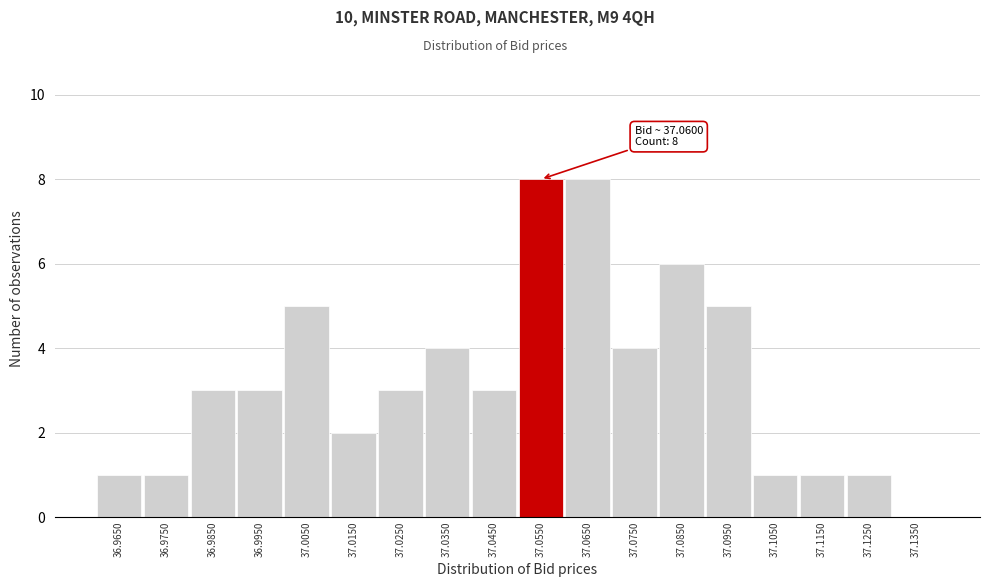

Reading right to left, extract all data points from this chart.

37.1350=0	37.1250=1	37.1150=1	37.1050=1	37.0950=5	37.0850=6	37.0750=4	37.0650=8	37.0550=8	37.0450=3	37.0350=4	37.0250=3	37.0150=2	37.0050=5	36.9950=3	36.9850=3	36.9750=1	36.9650=1